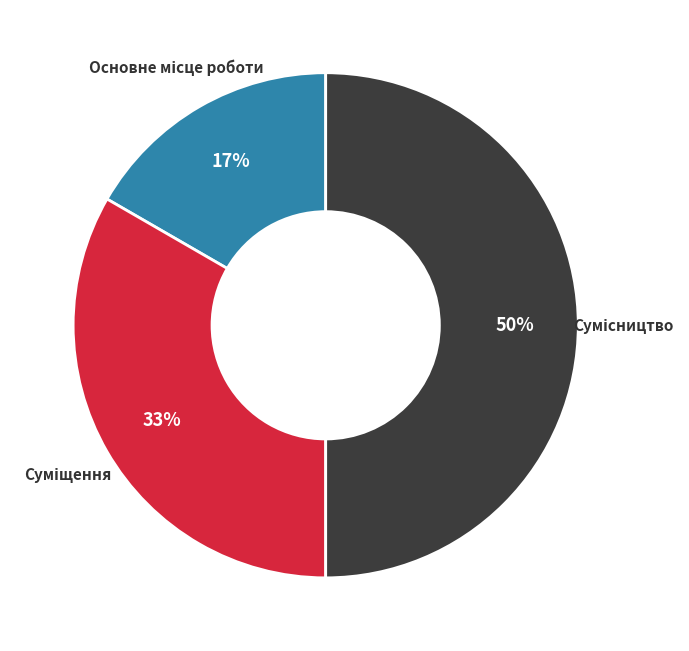

To the nearest percent, what is the average slice percentage?

33%